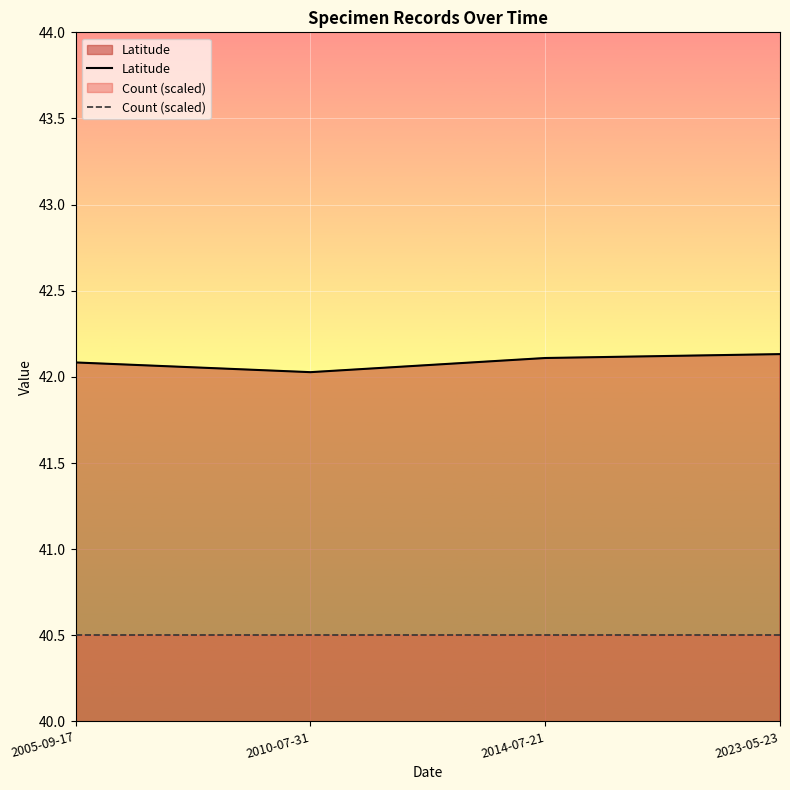

Reading right to left, list all the values displayed in this chart.

Latitude: 42.1	42.1	42.0	42.1
Count (scaled): 40.5	40.5	40.5	40.5